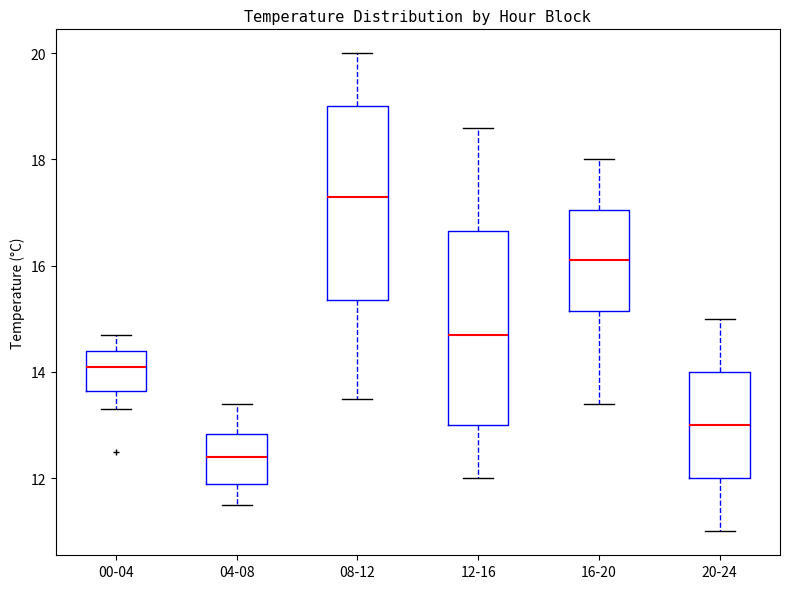

Which box has the highest median line?

08-12